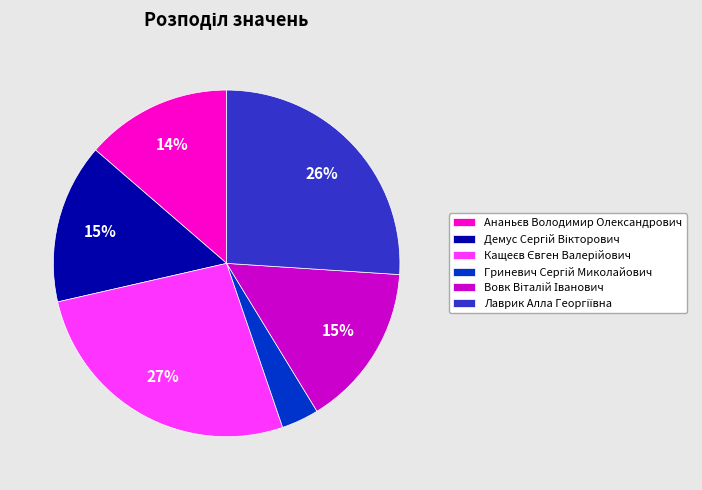

To the nearest percent, what is the average slice percentage?

17%